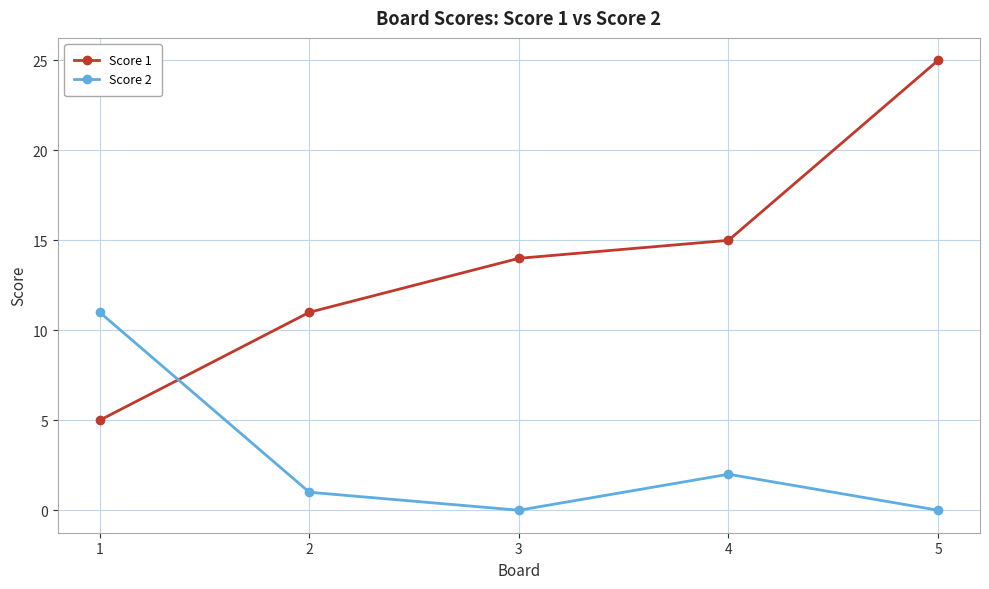

Which series has the largest total across all categories?

Score 1